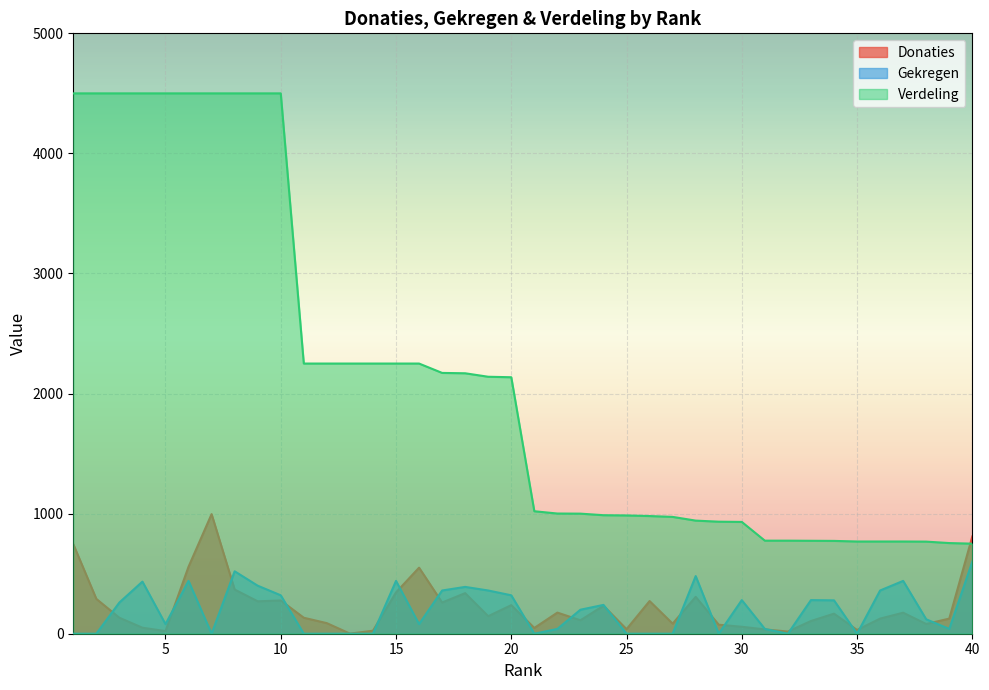

What value does the Verdeling series have at 35?

768